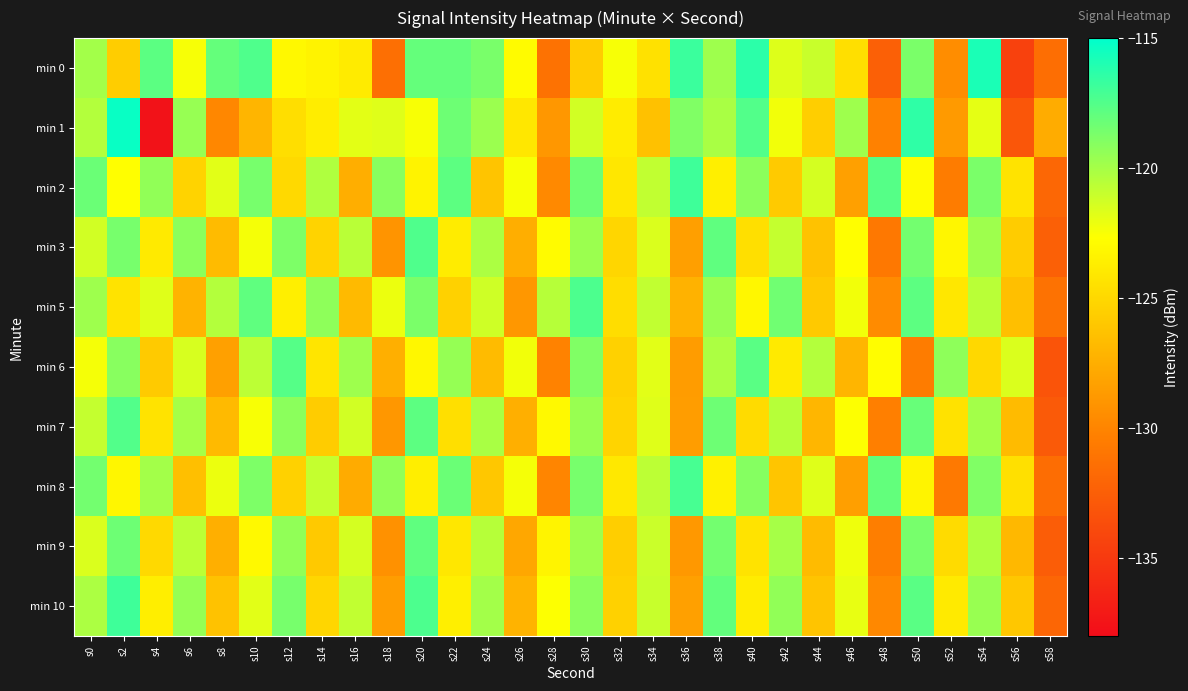

What is the total value across all series at s12?

-1215.2